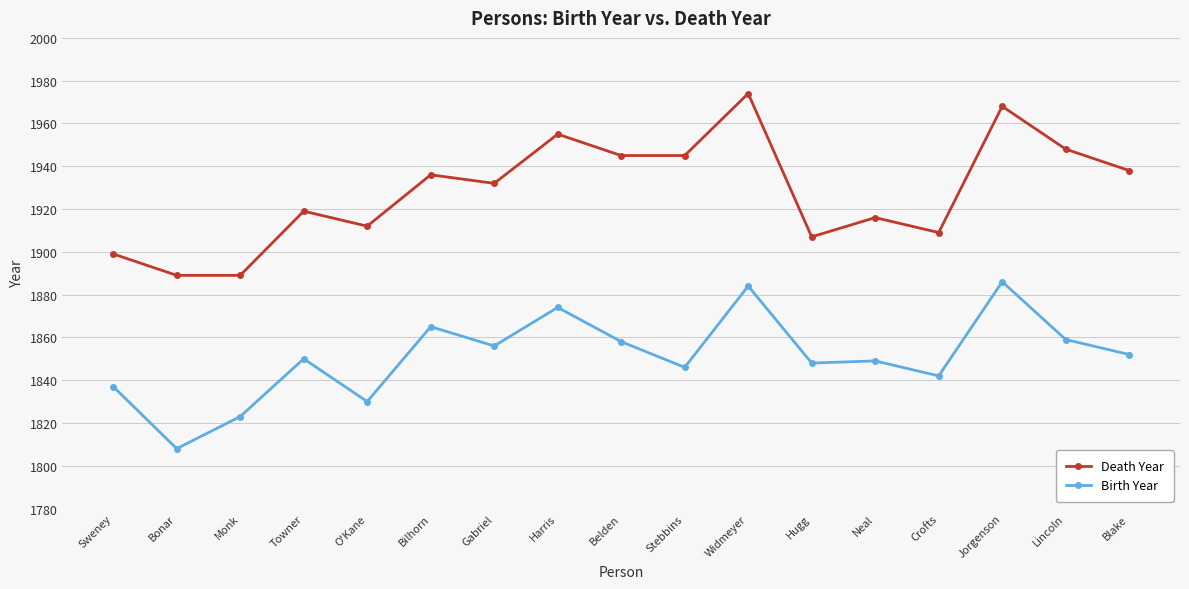

True or false: Birth Year and Death Year cross at least once.

False